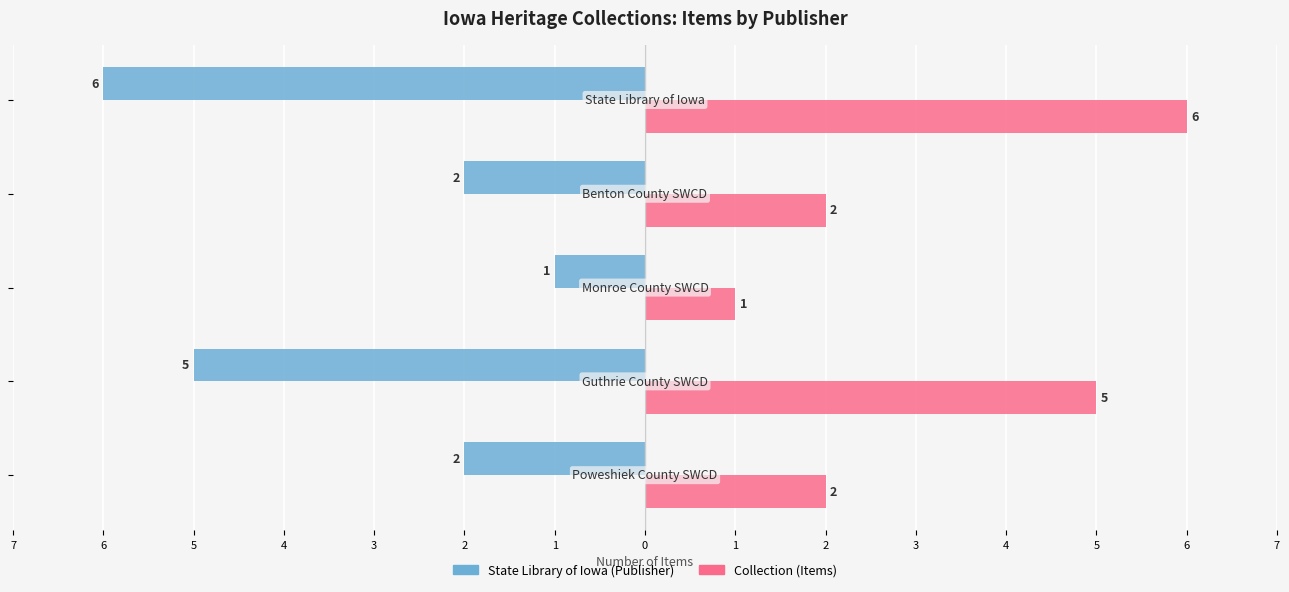

What are all the series names shown in the legend?

State Library of Iowa (Publisher), Collection (Items)